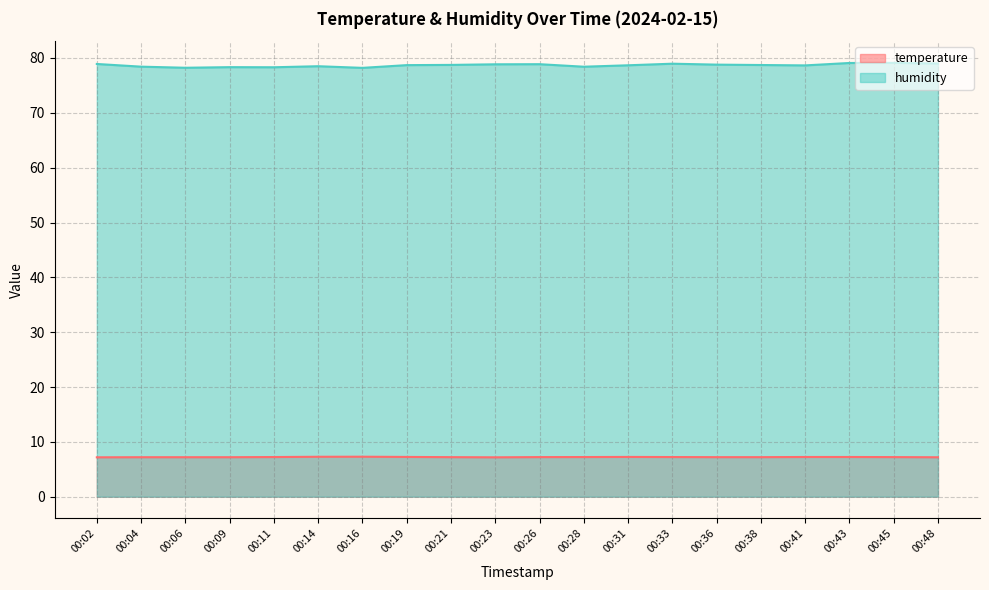

Does the chart have visible grid lines?

Yes